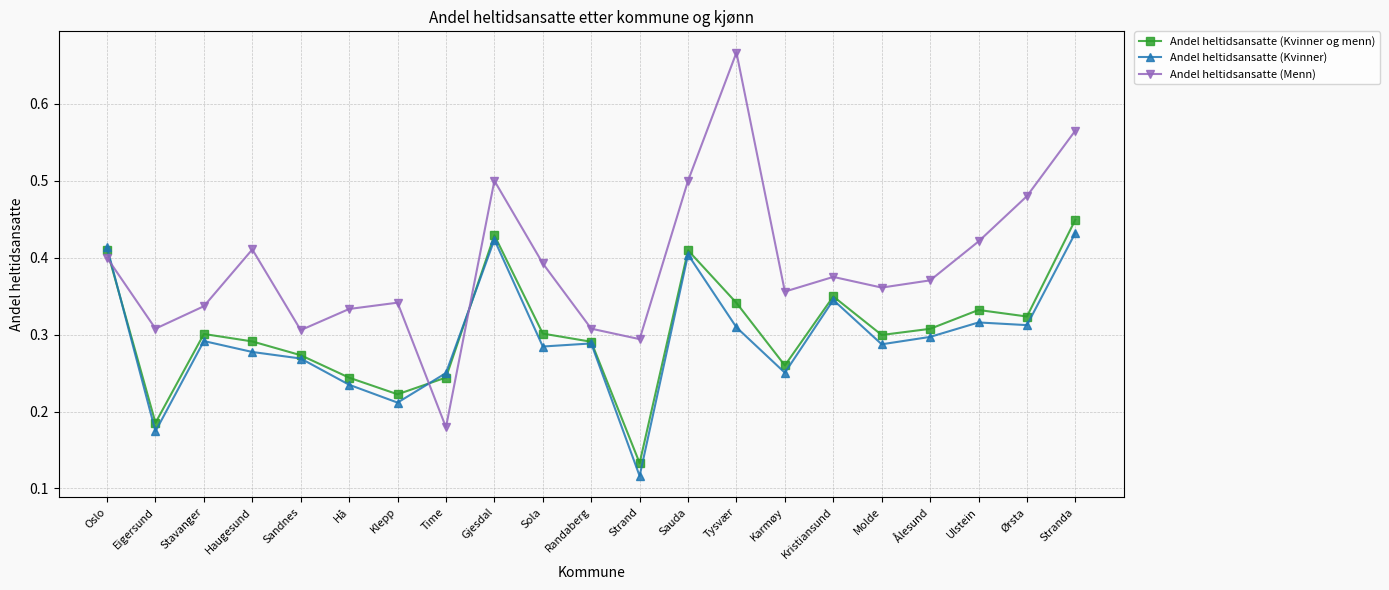

True or false: Andel heltidsansatte (Kvinner) and Andel heltidsansatte (Kvinner og menn) intersect in this chart.

True